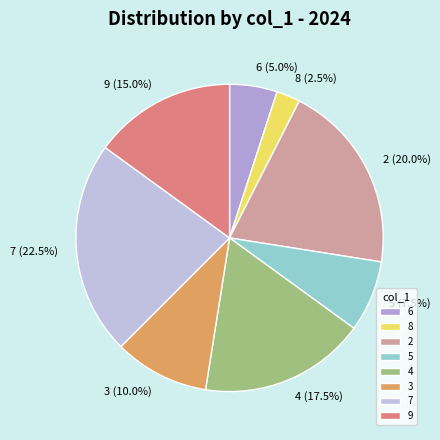

Between 5 and 3, which is larger?

3